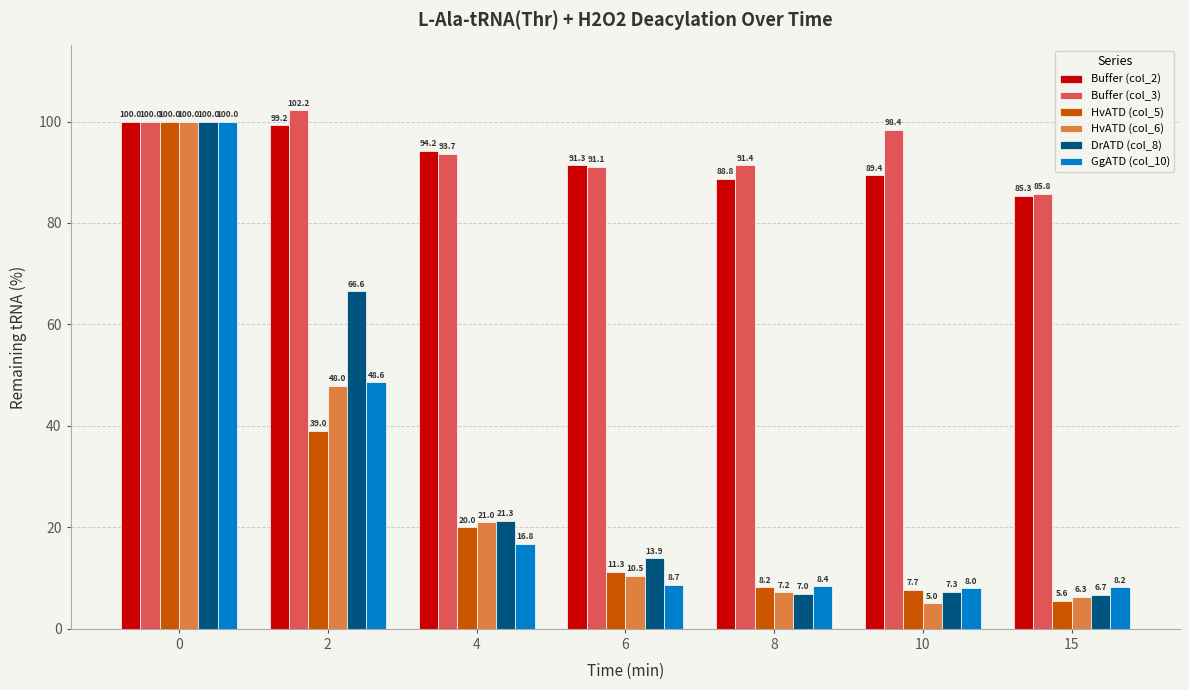

What is the difference between the maximum and minimum values in the Buffer (col_3) series?

16.4